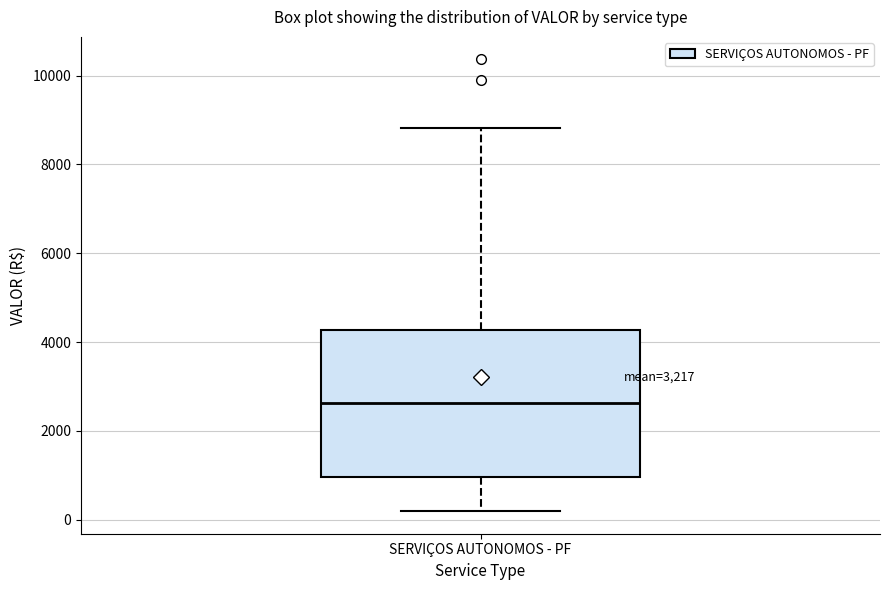

Transcribe this box plot: give where the median line is, the range the box spans, and where the two whiskers end, as read against the y-axis. The values are not printed on the chart, so give them approximately, as read against the axis.

median 2600, box 1000 to 4200, whiskers 200 to 8800